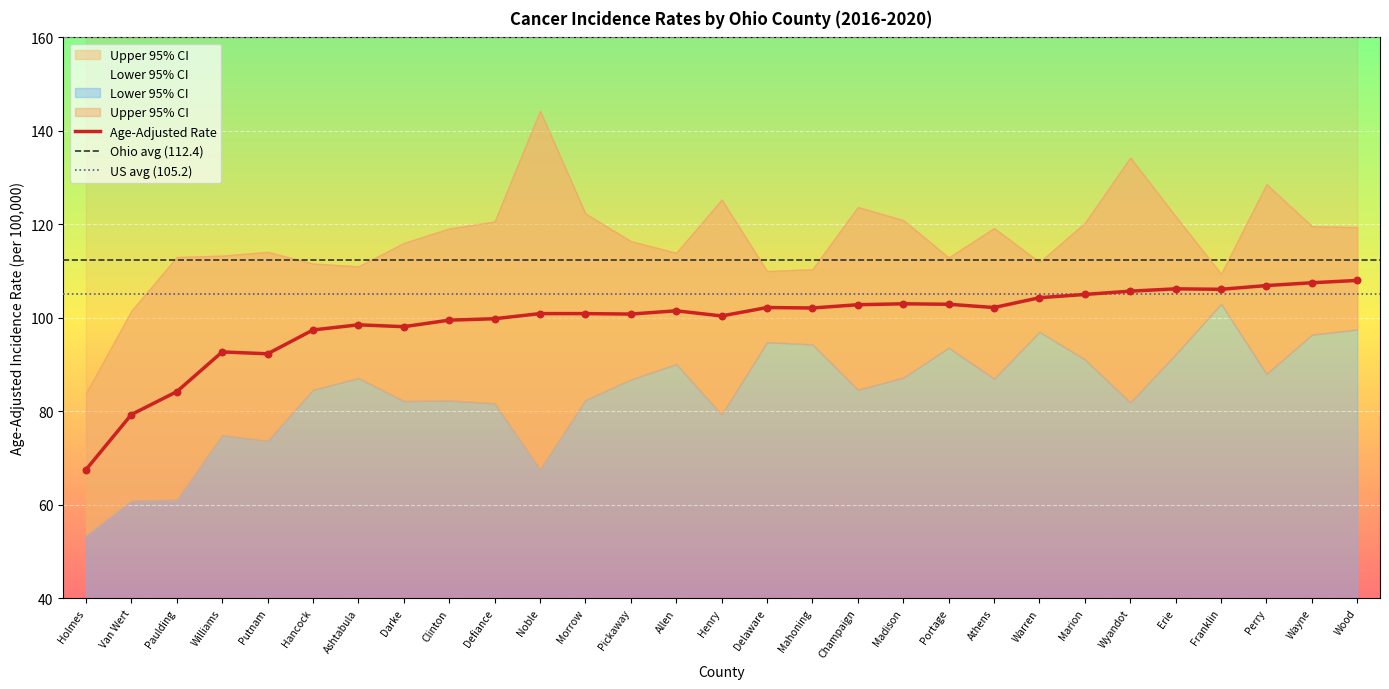

What is the minimum value for Age-Adjusted Rate?

67.5